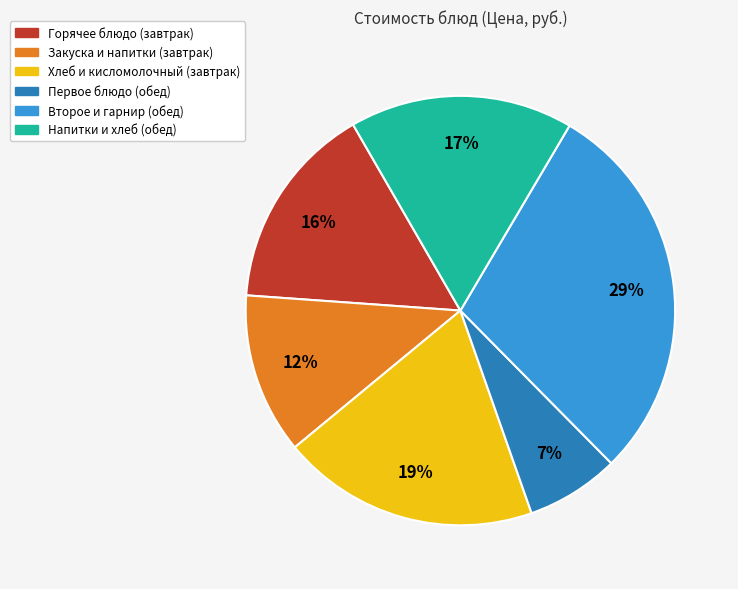

How many segments does this pie chart have?

6